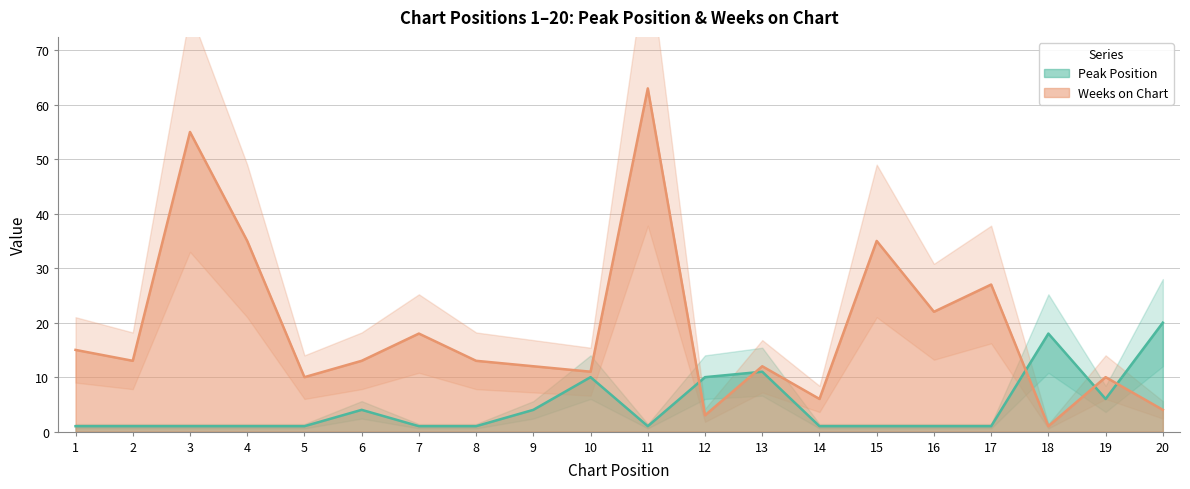

Reading left to right, transcribe all the data shown in this chart.

Peak Position: 1=1	2=1	3=1	4=1	5=1	6=4	7=1	8=1	9=4	10=10	11=1	12=10	13=11	14=1	15=1	16=1	17=1	18=18	19=6	20=20
Weeks on Chart: 1=15	2=13	3=55	4=35	5=10	6=13	7=18	8=13	9=12	10=11	11=63	12=3	13=12	14=6	15=35	16=22	17=27	18=1	19=10	20=4